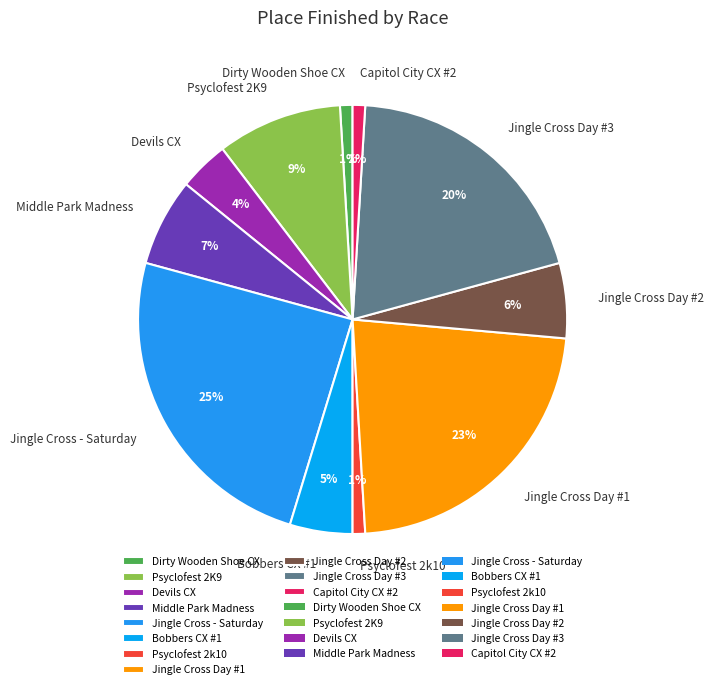

What percentage is the Jingle Cross Day #2 slice, to the nearest percent?

6%